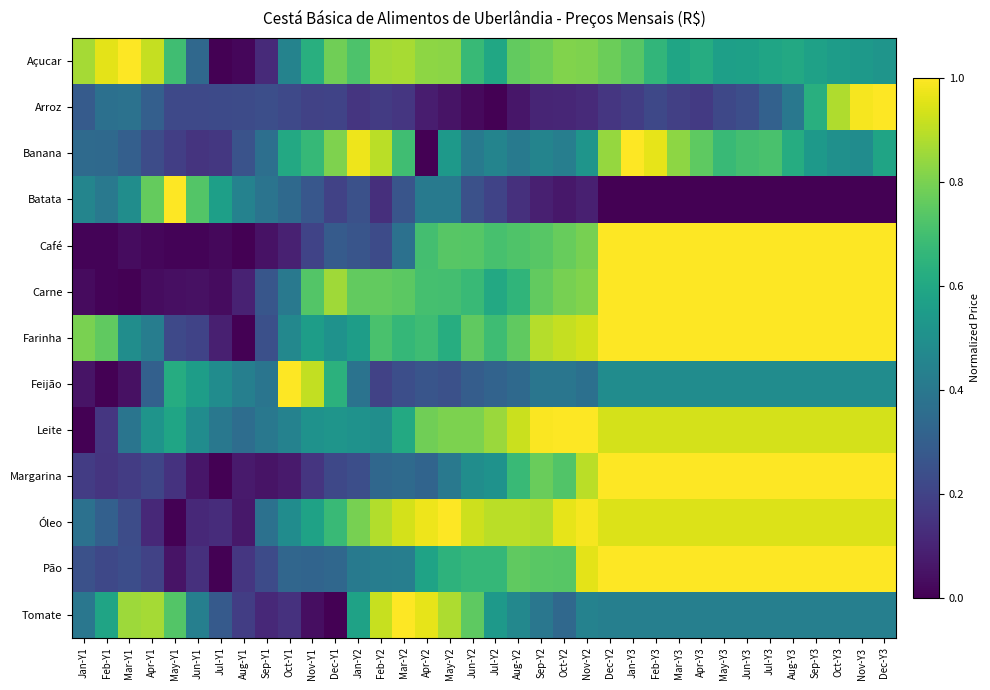

How many series are shown in this chart?

13